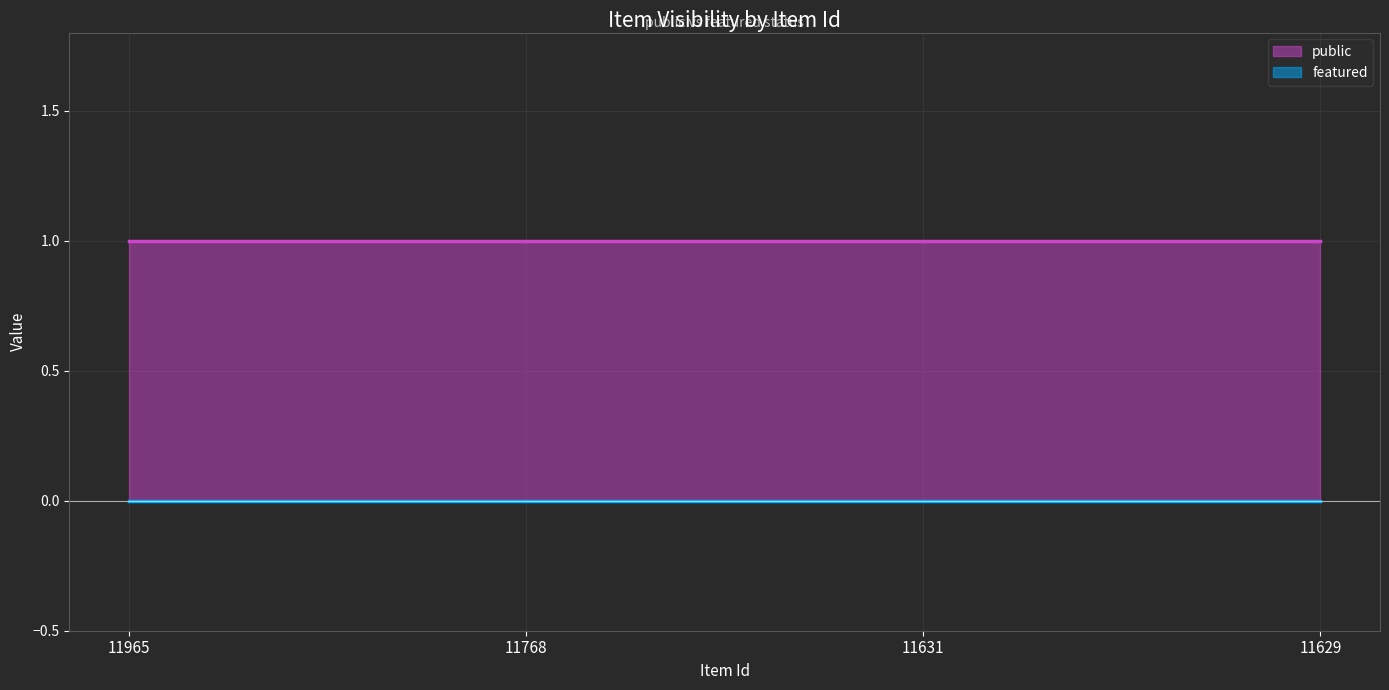

Is the value of featured at 11631 greater than the value of public at 11631?

No